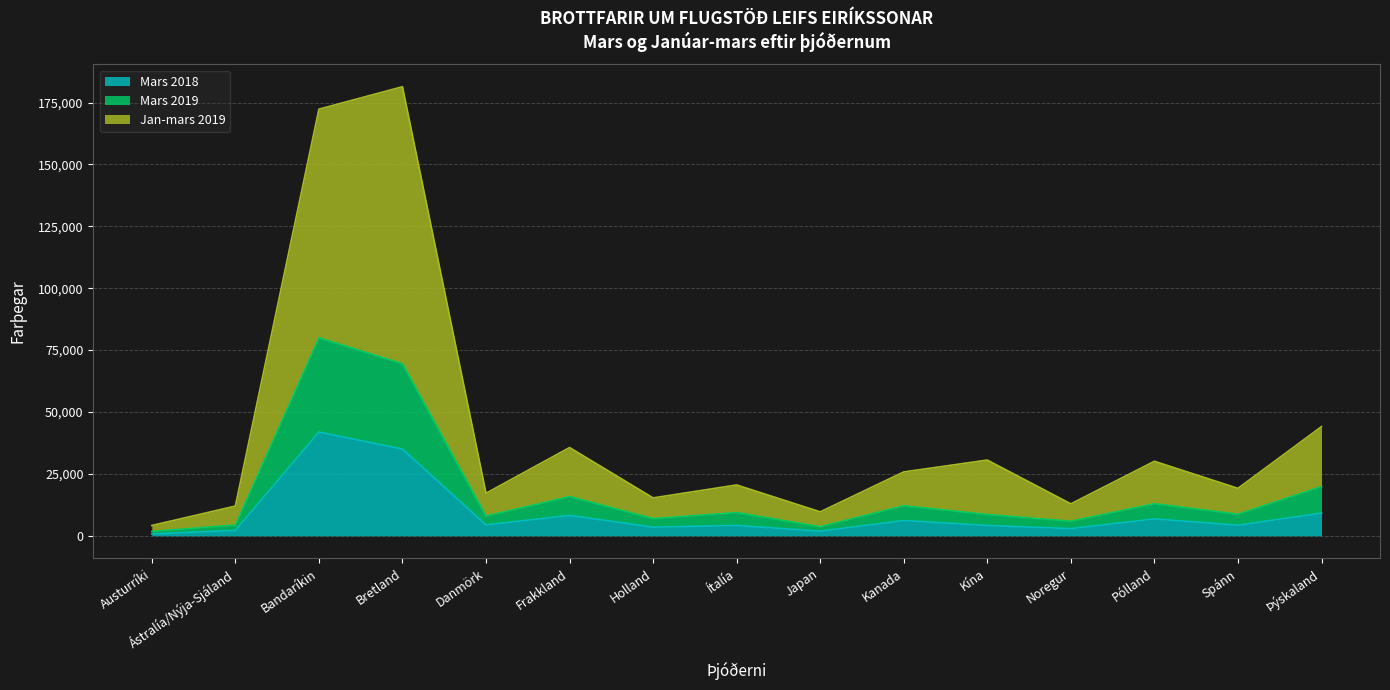

What is the sum of the Mars 2019 values at Austurríki and Noregur?

7648